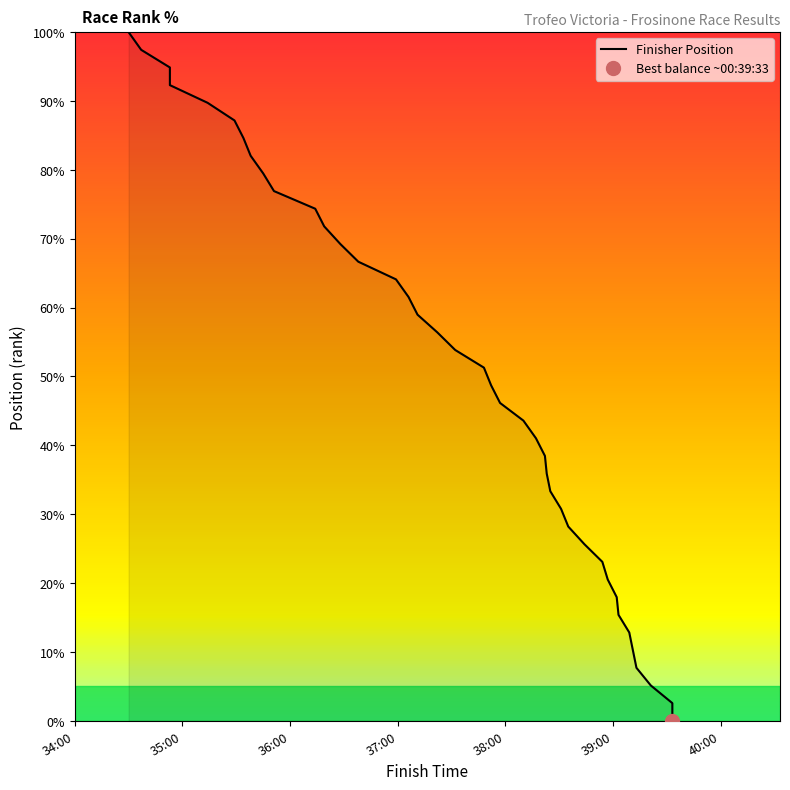

What is the greatest value displayed?

100.0